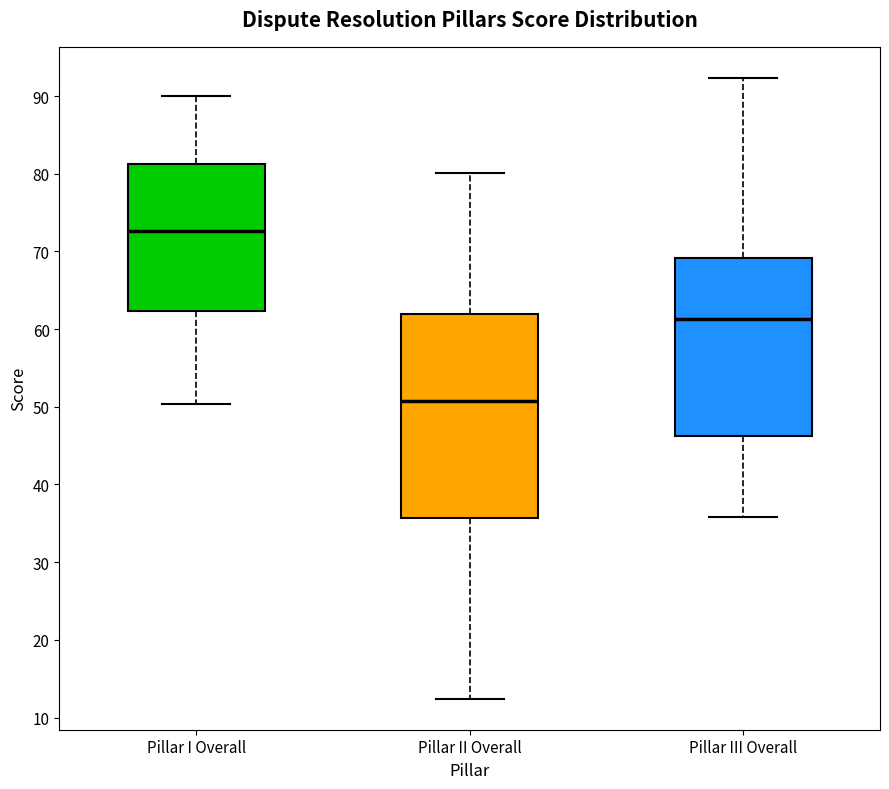

Where is the lower edge of the box for Pillar II Overall on the y-axis? The values are not printed on the chart, so give them approximately, as read against the axis.

36